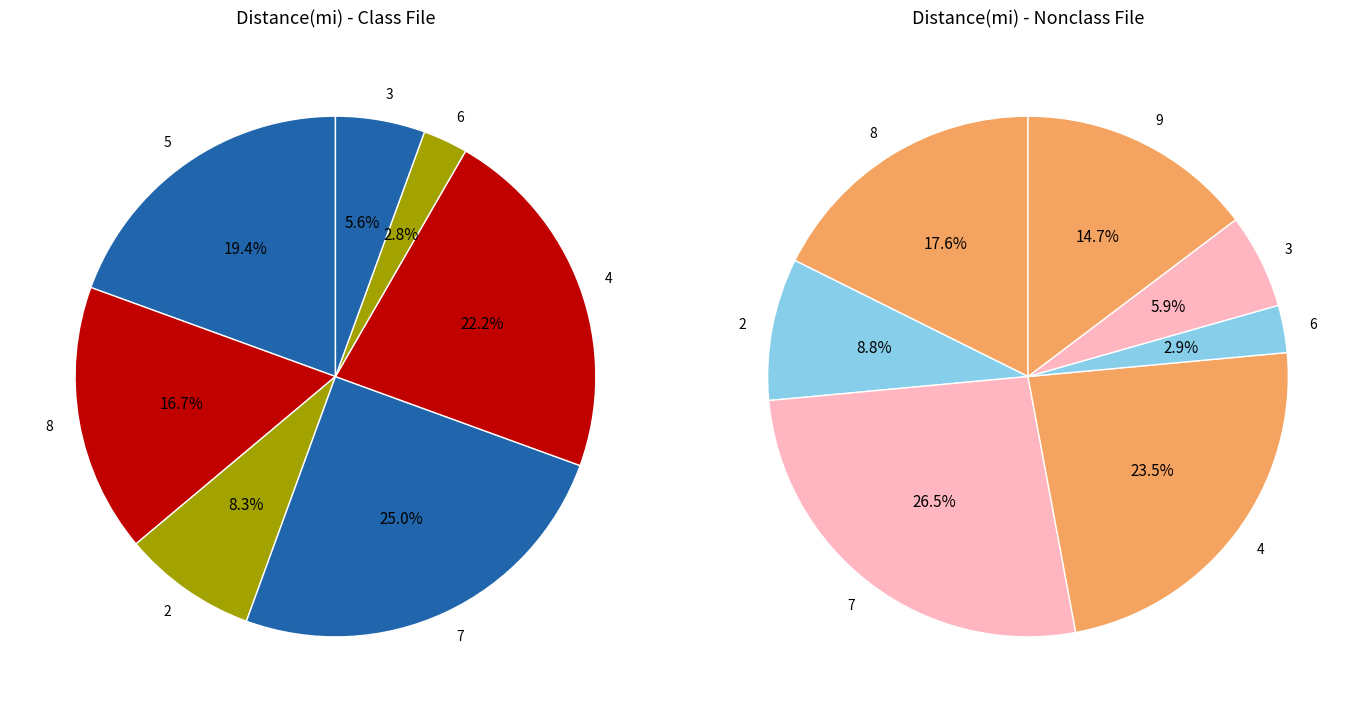

Does any single category account for the majority?

No